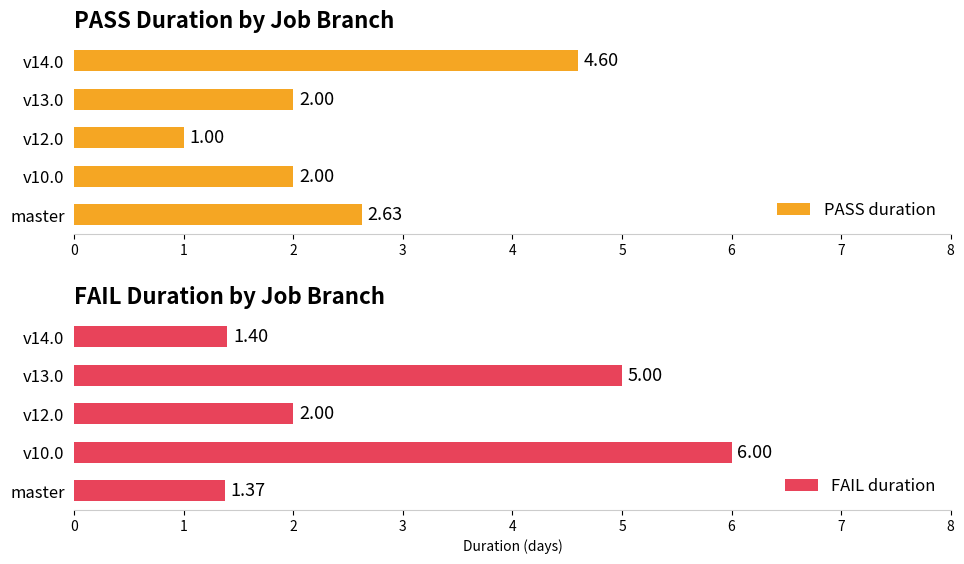

What is the lowest value of the FAIL duration series?

1.4